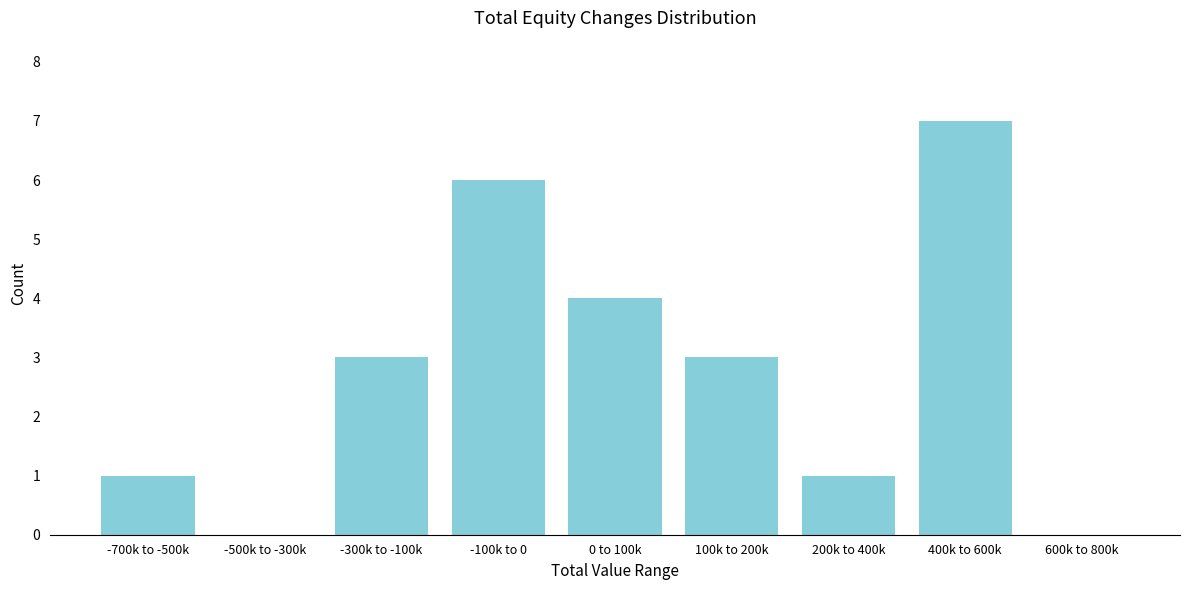

Reading left to right, transcribe all the data shown in this chart.

-700k to -500k=1	-500k to -300k=0	-300k to -100k=3	-100k to 0=6	0 to 100k=4	100k to 200k=3	200k to 400k=1	400k to 600k=7	600k to 800k=0